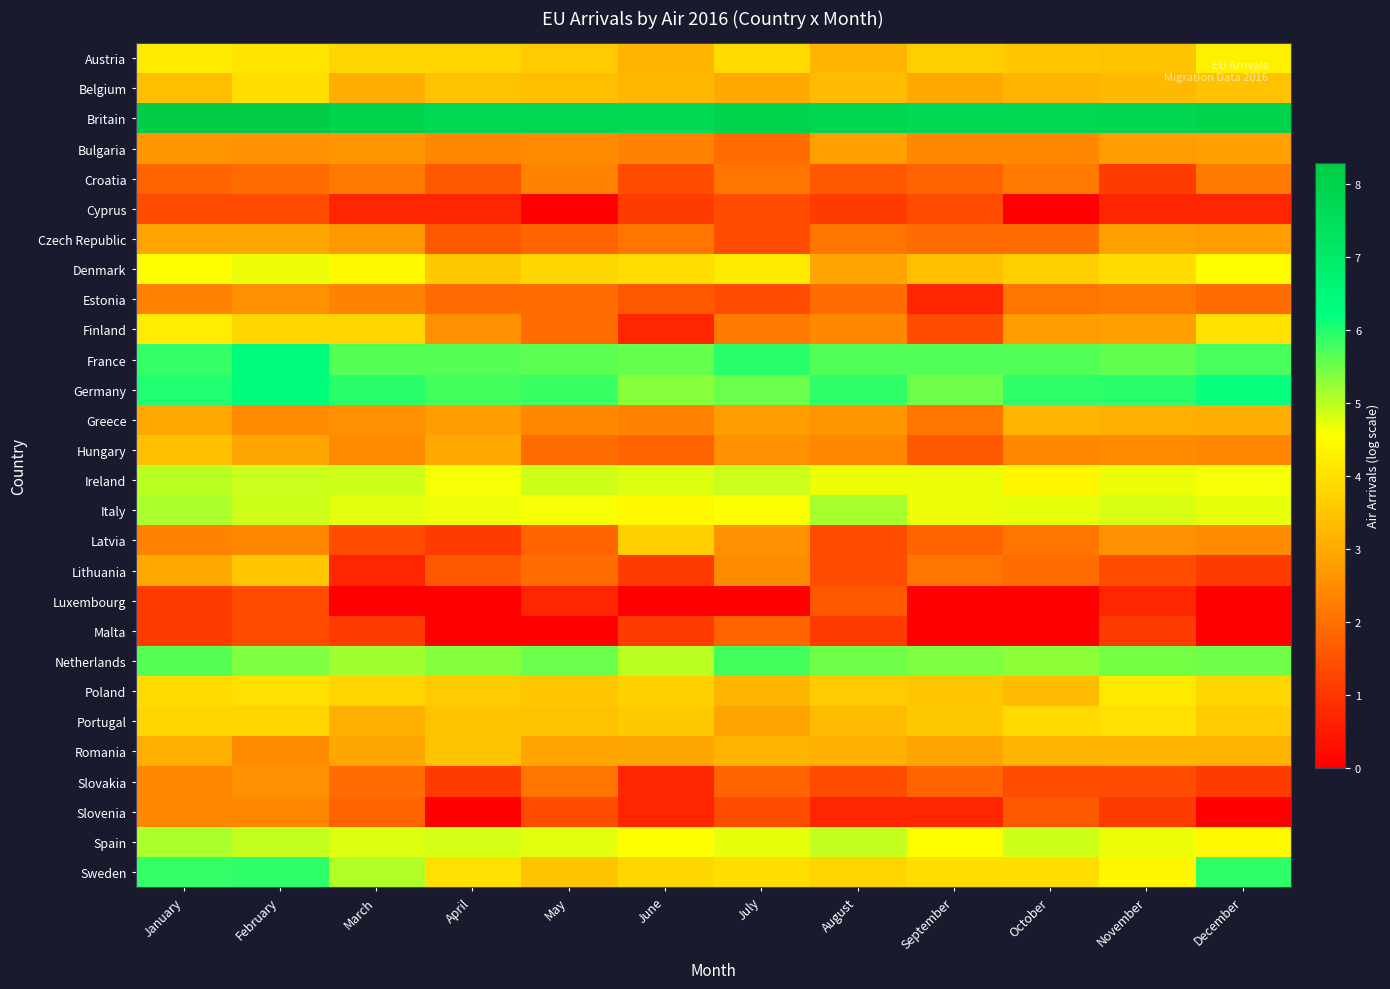

What is the spread (max minus min) of values at October?

7.8